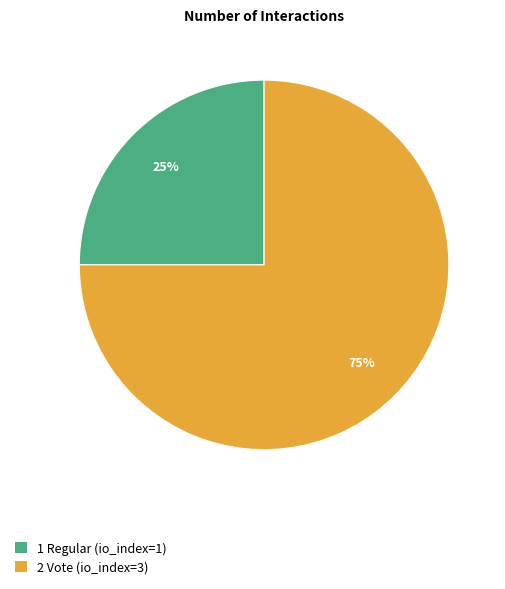

Which slice represents more than half of the pie?

2 Vote (io_index=3)